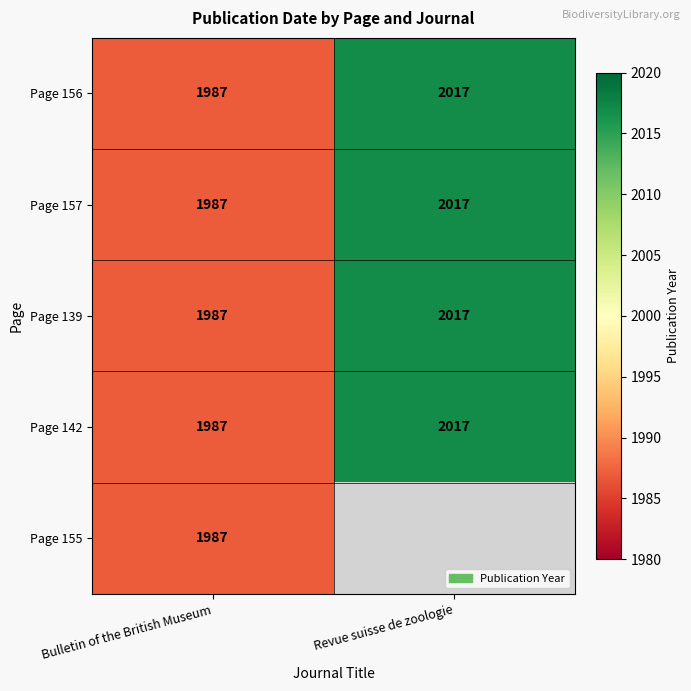

At which label does Page 157 reach its minimum?

Bulletin of the British Museum